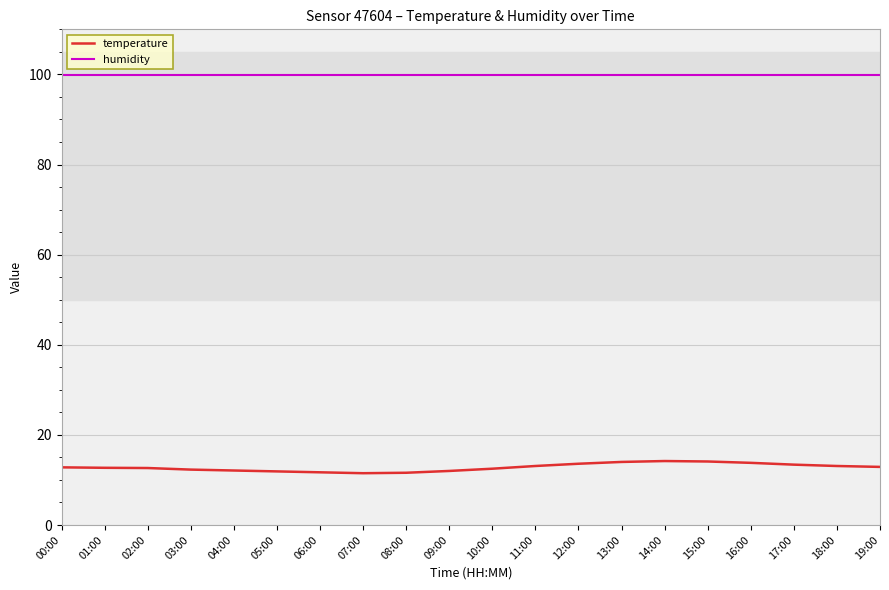

In temperature, how many points are higher than both neighbors (excluding endpoints)?

1